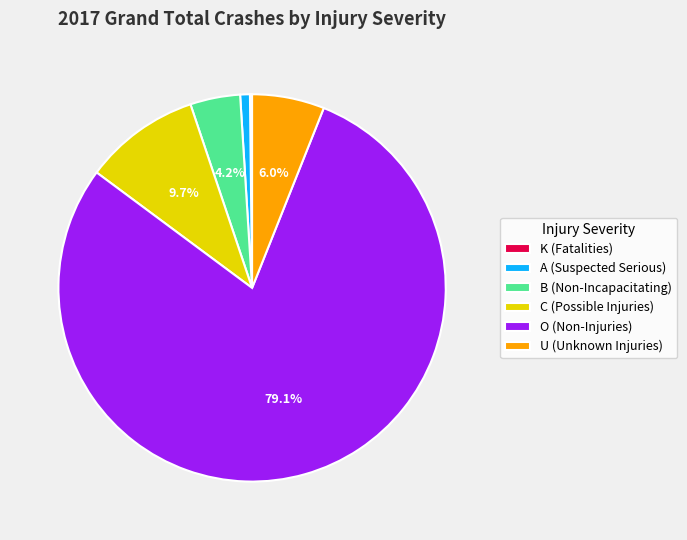

Does any single category account for the majority?

Yes